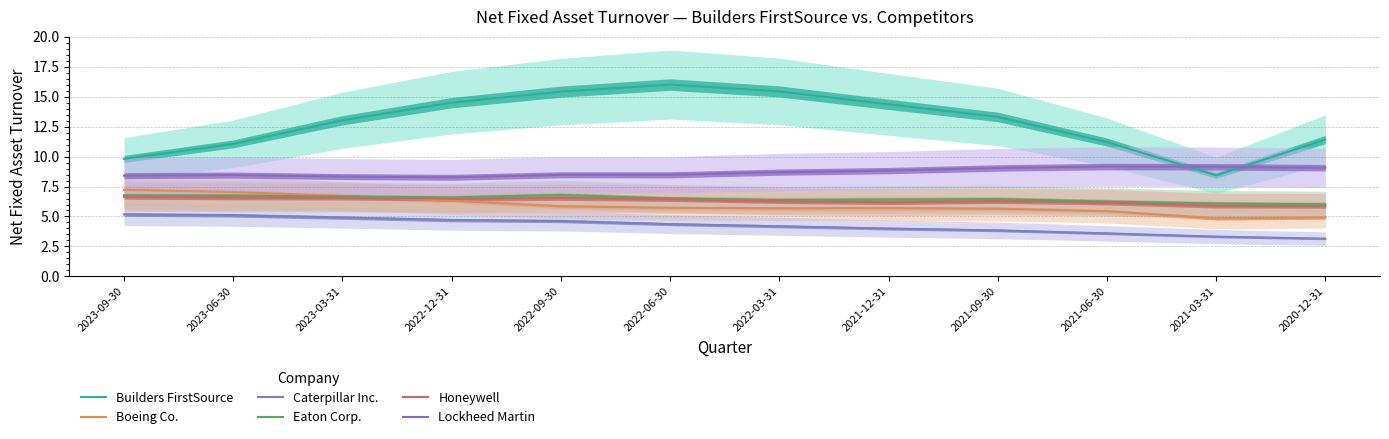

What position from the left is 2022-03-31?

7